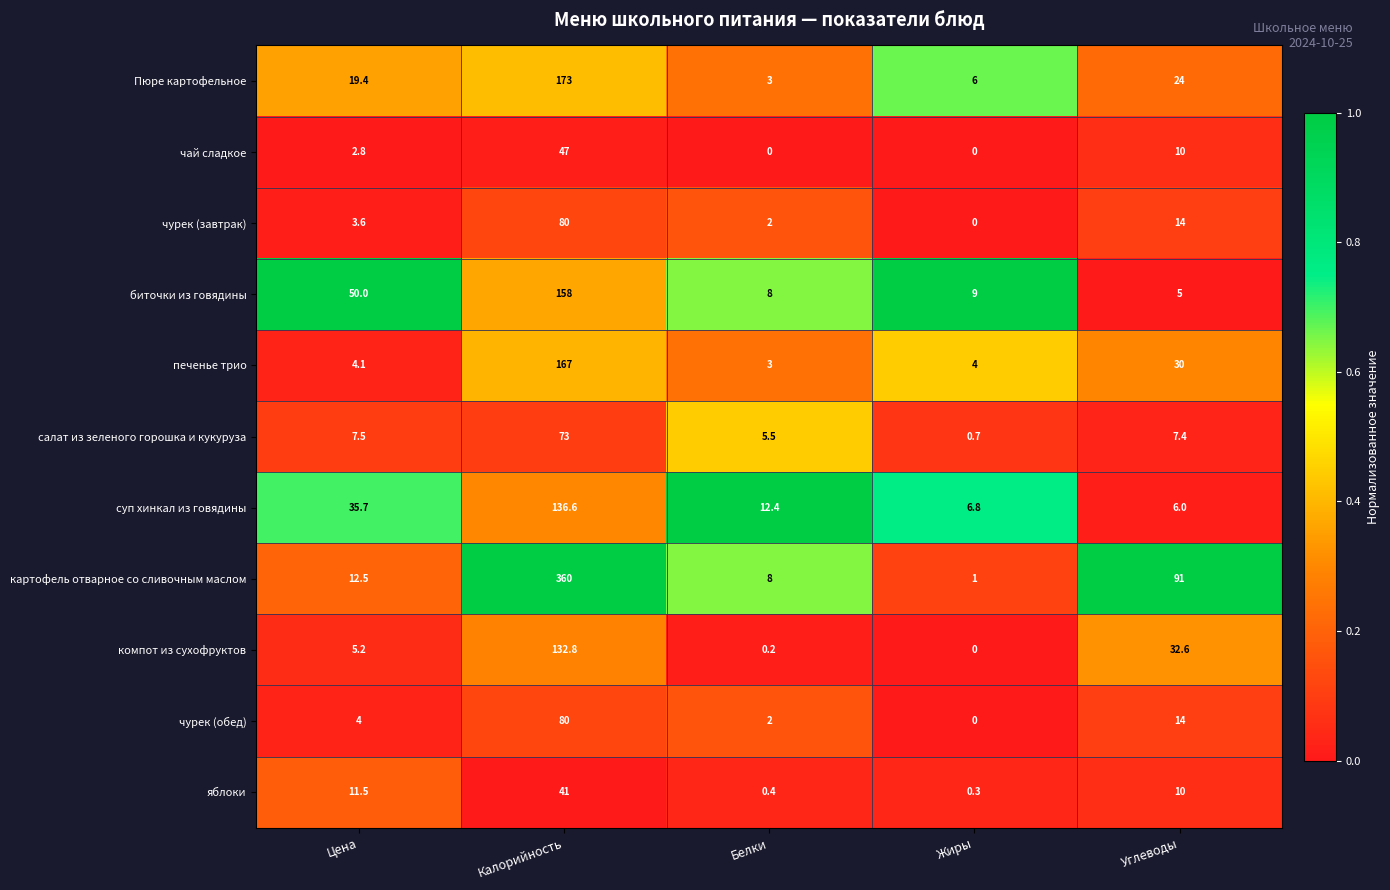

How many data points does each series have?

5